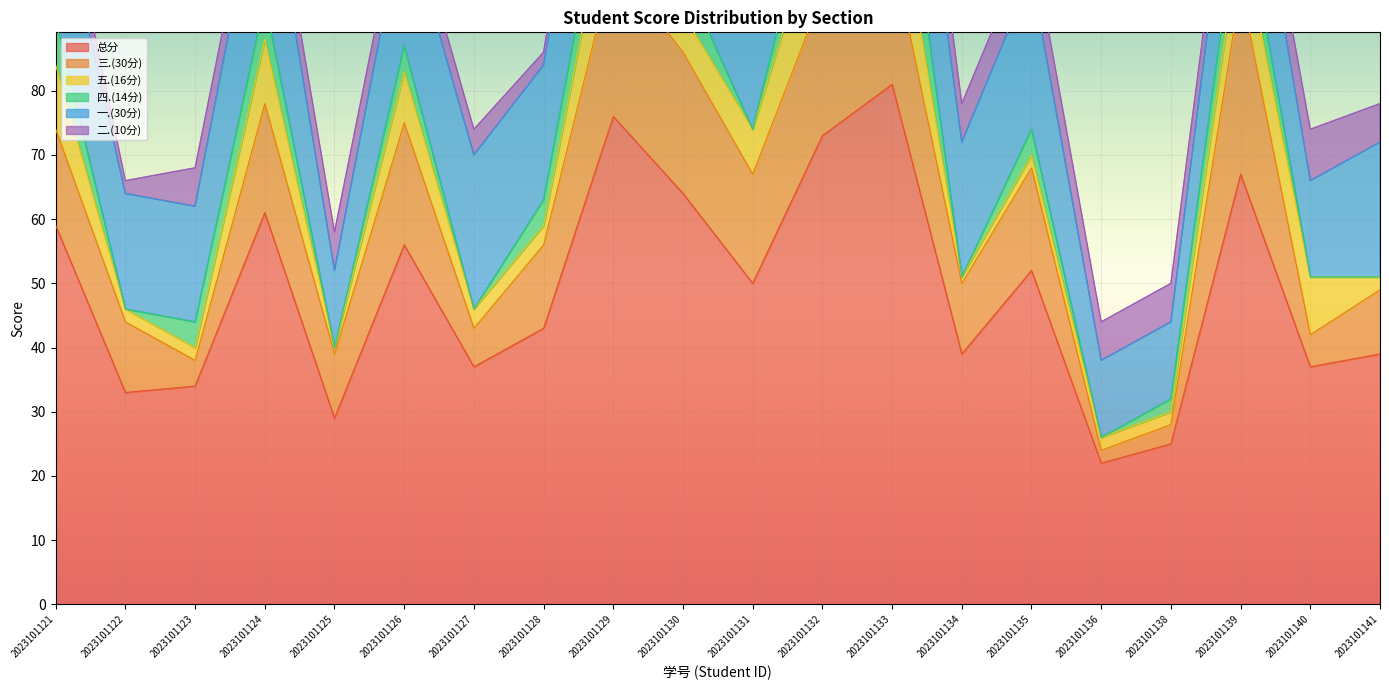

How many data points in 总分 are less than 50?

10